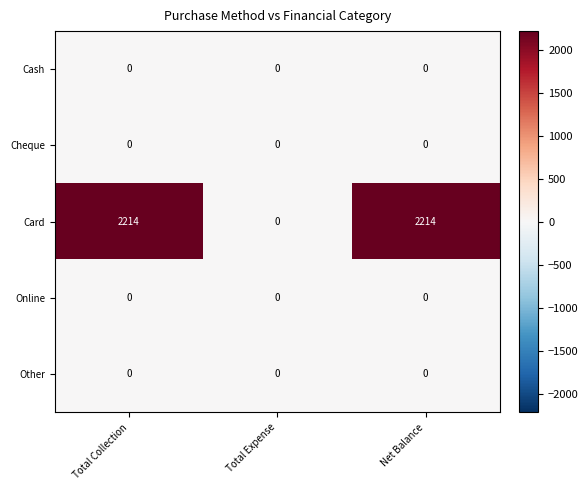

Which series has the largest range (max minus min)?

Card